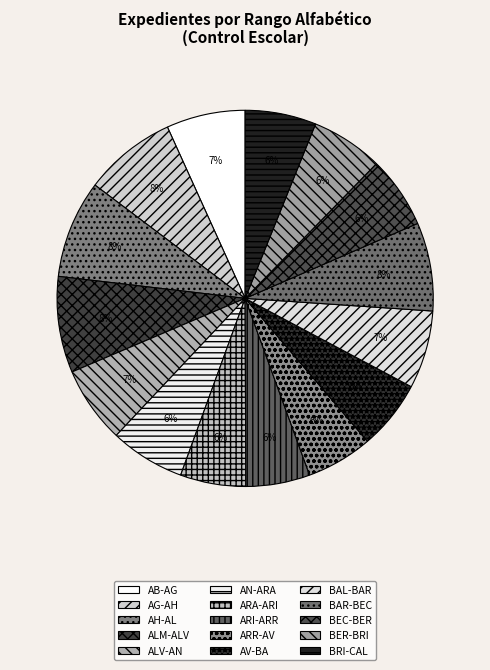

Does BAL-BAR account for over 50% of the chart?

No